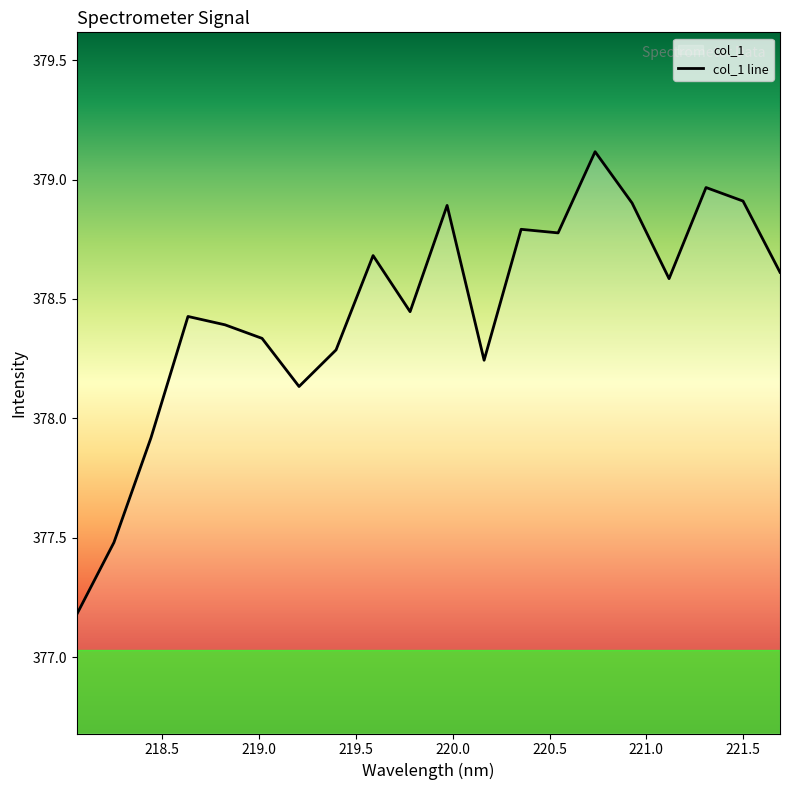

What is the greatest value displayed?

379.1